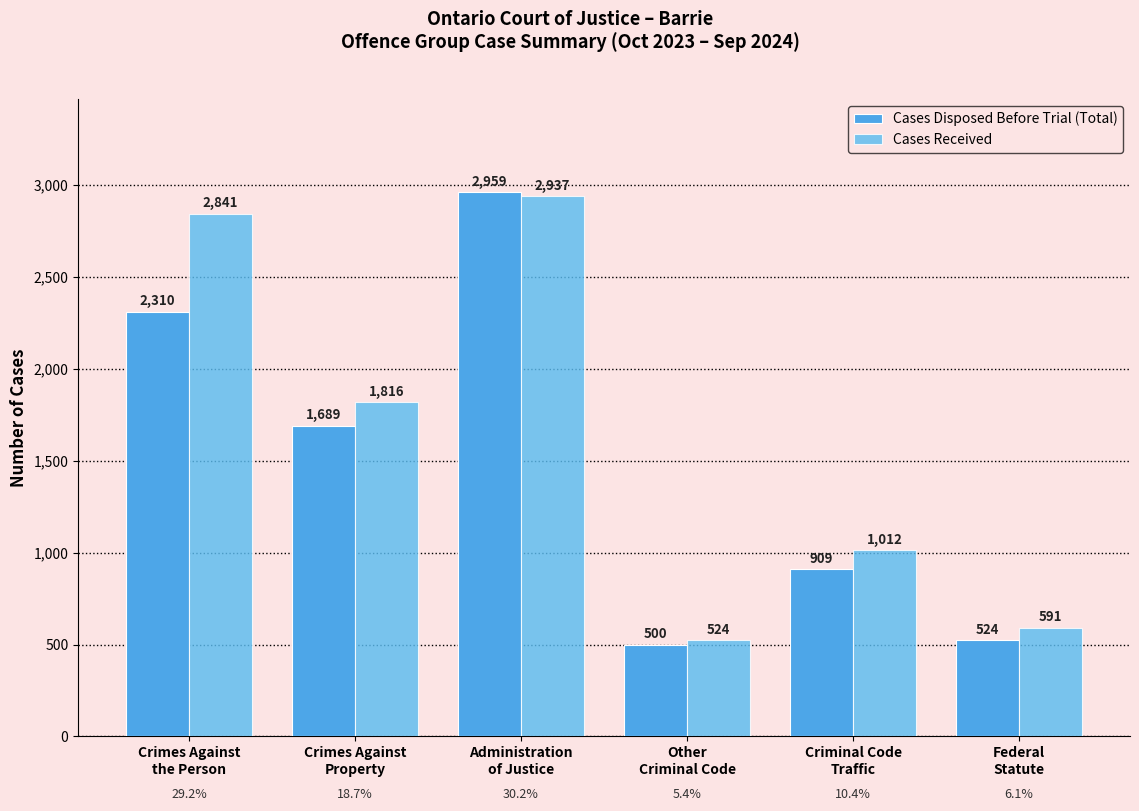

What is the label of the 5th bar from the right?

Crimes Against
Property